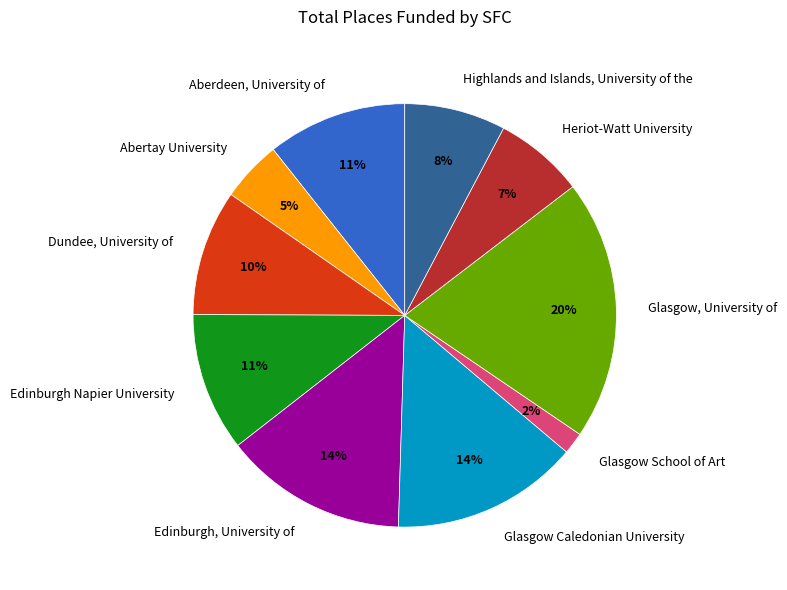

Which has a higher value, Edinburgh, University of or Edinburgh Napier University?

Edinburgh, University of